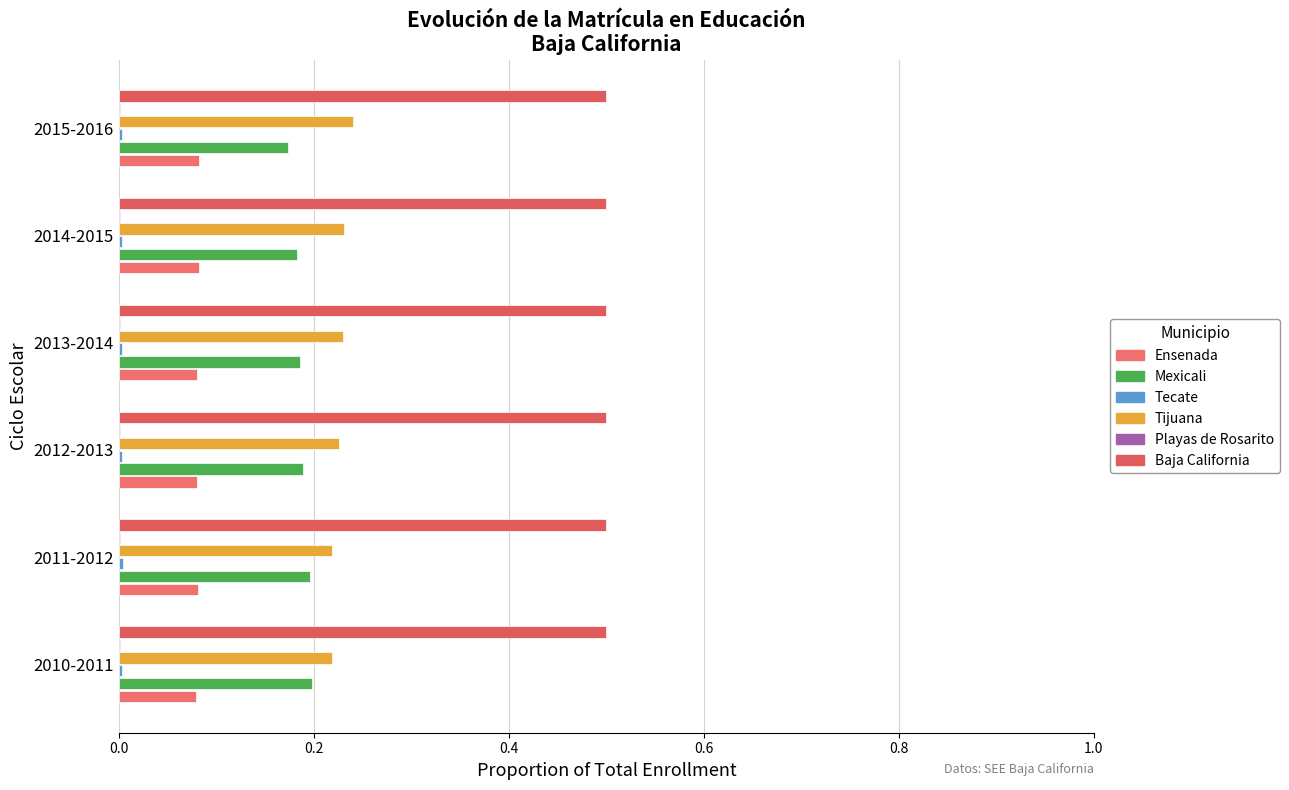

What is the sum of all Tijuana values?

1.4